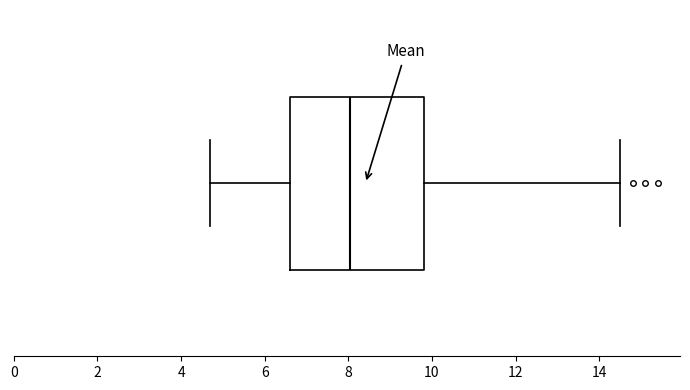

Transcribe this box plot: give where the median line is, the range the box spans, and where the two whiskers end, as read against the x-axis. The values are not printed on the chart, so give them approximately, as read against the axis.

median 8.0, box 6.6 to 9.8, whiskers 4.8 to 14.6